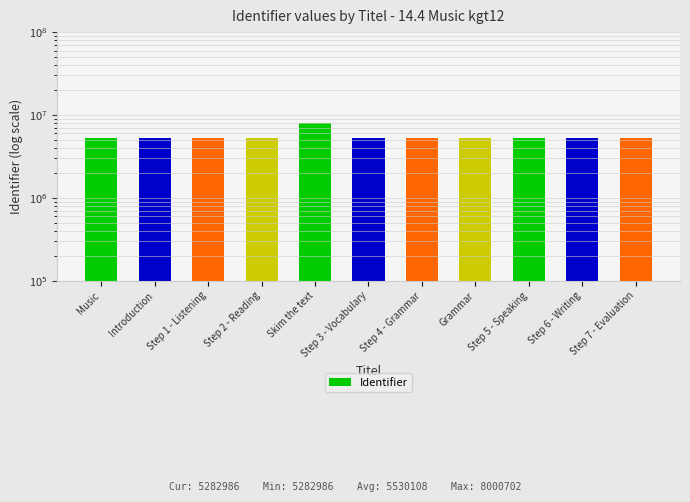

Reading left to right, transcribe all the data shown in this chart.

5282986	5282987	5282989	5282992	8000702	5282995	5282998	5283528	5283004	5283006	5283008